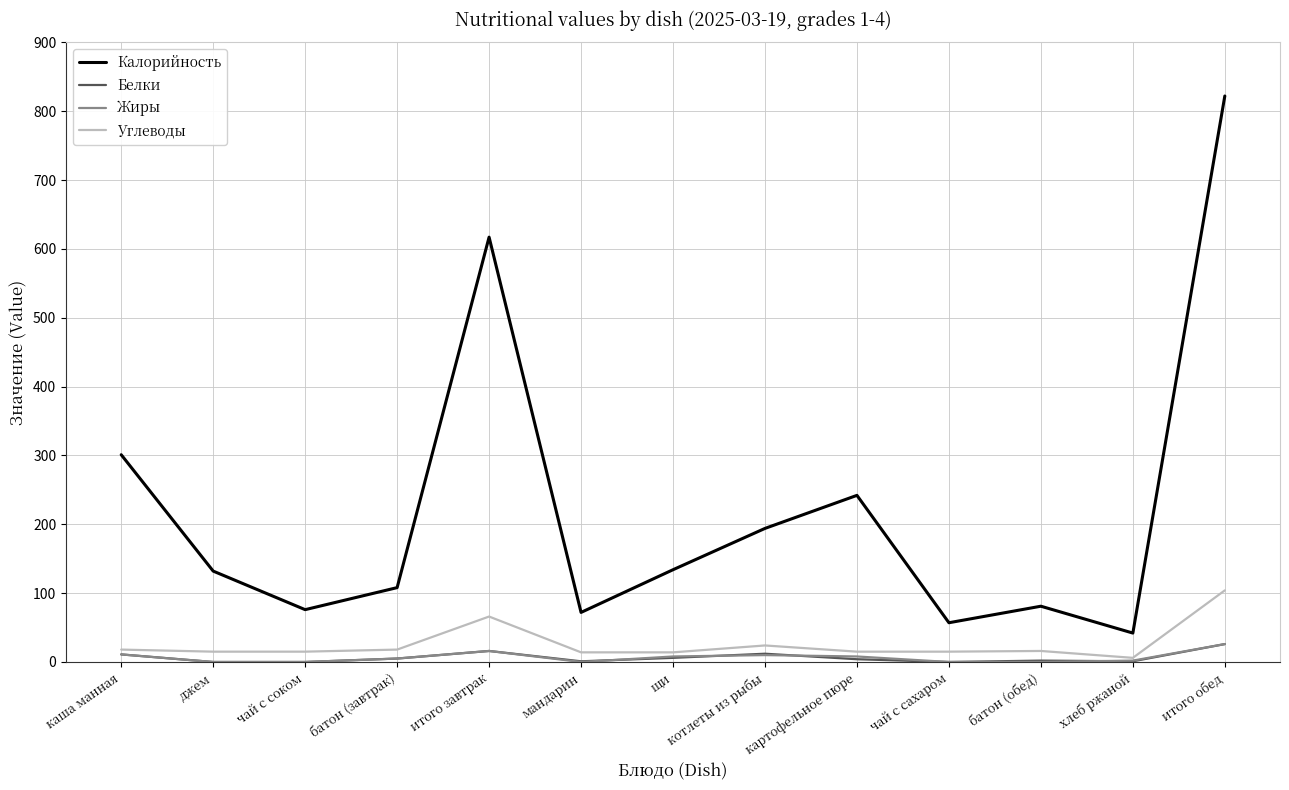

What is the difference between the second highest and second lowest values in the Углеводы series?

52